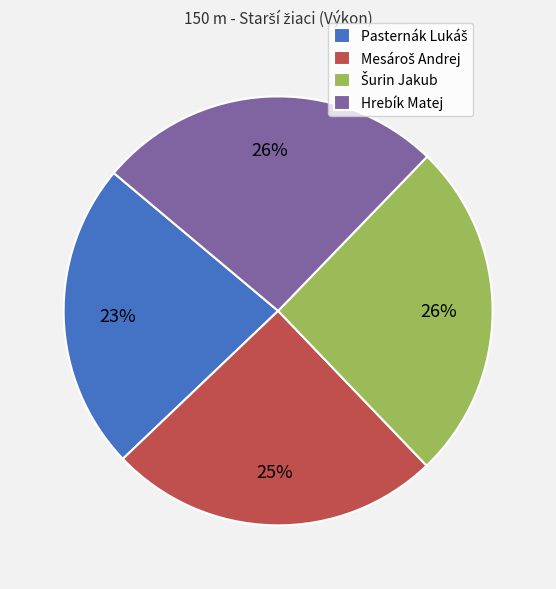

To the nearest percent, what is the difference between the largest and smallest slice percentages?

3%